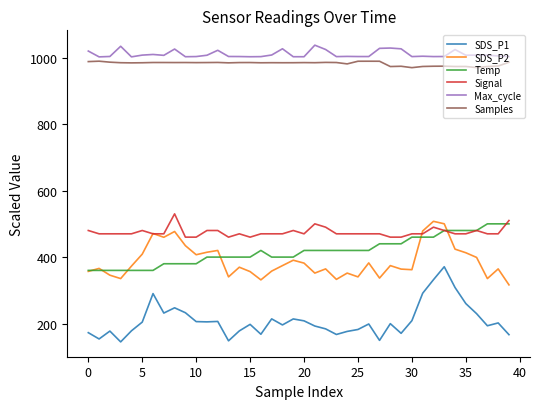

True or false: Temp and SDS_P1 cross at least once.

False